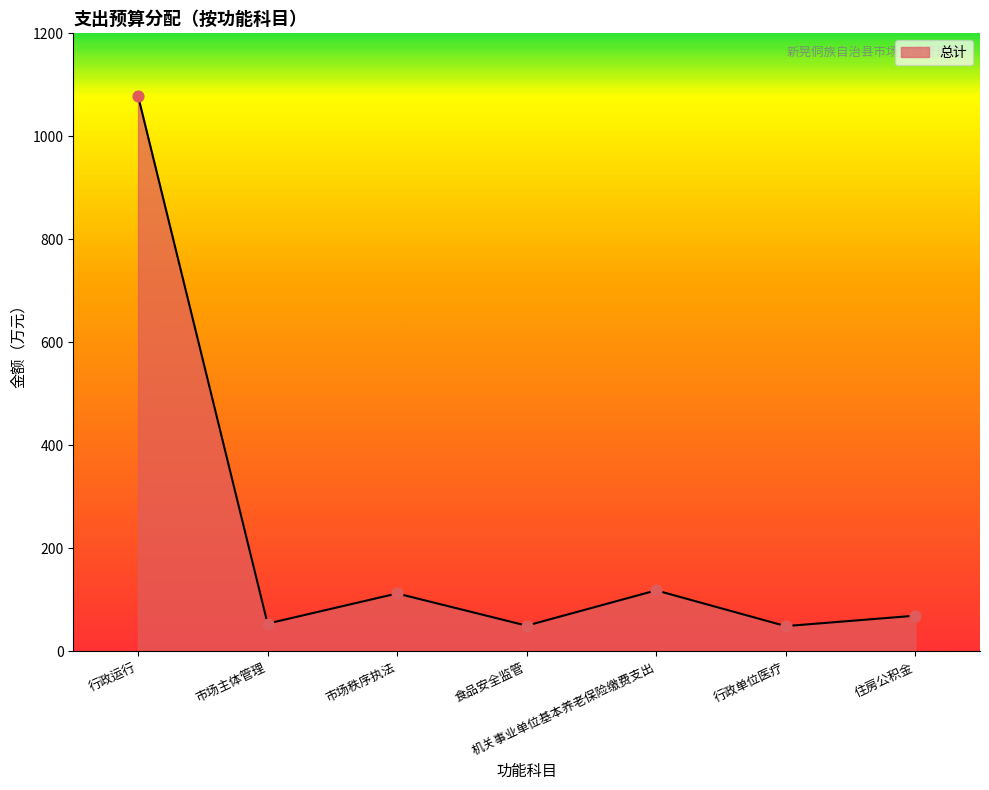

What is the change in value from 市场主体管理 to 市场秩序执法?

+58.5